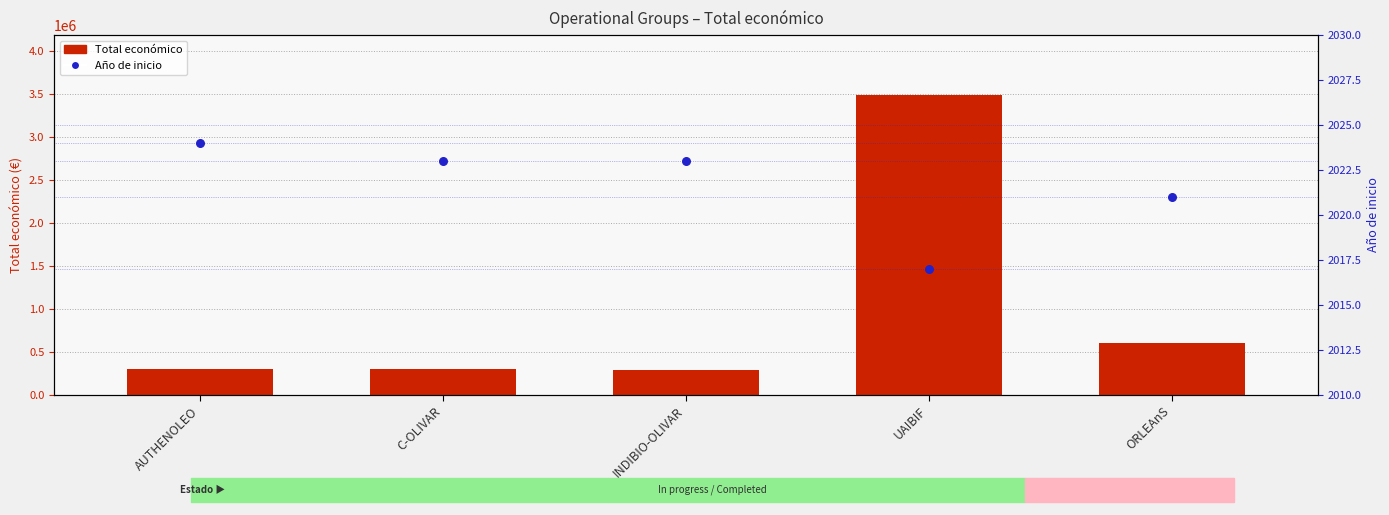

At which category is the sum across all series the highest?

UAIBIF